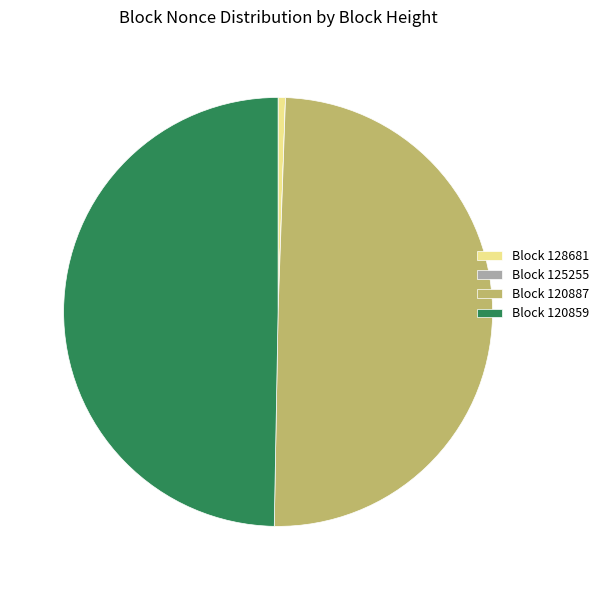

Between Block 128681 and Block 120859, which is larger?

Block 120859